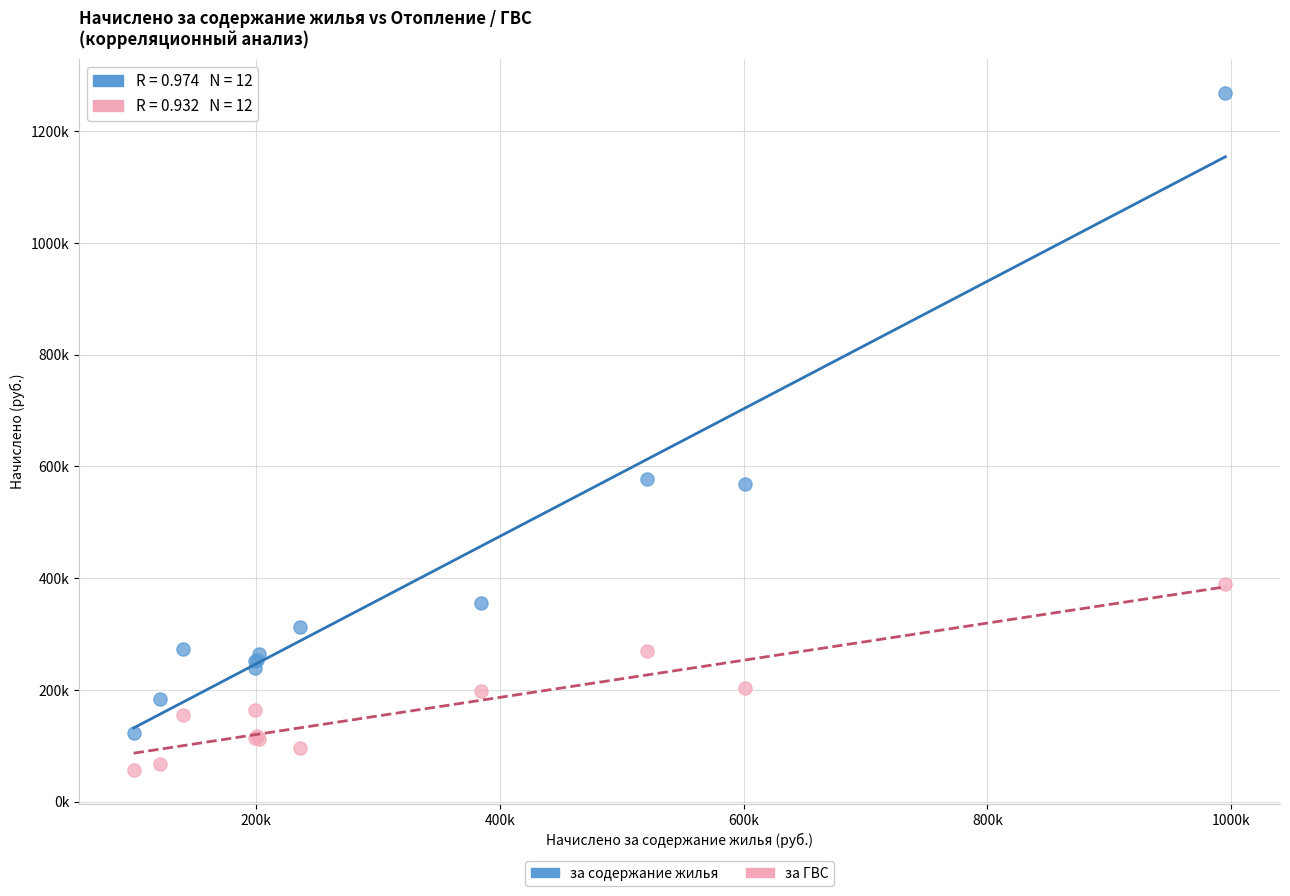

Which series has the widest spread of Y values?

за содержание жилья